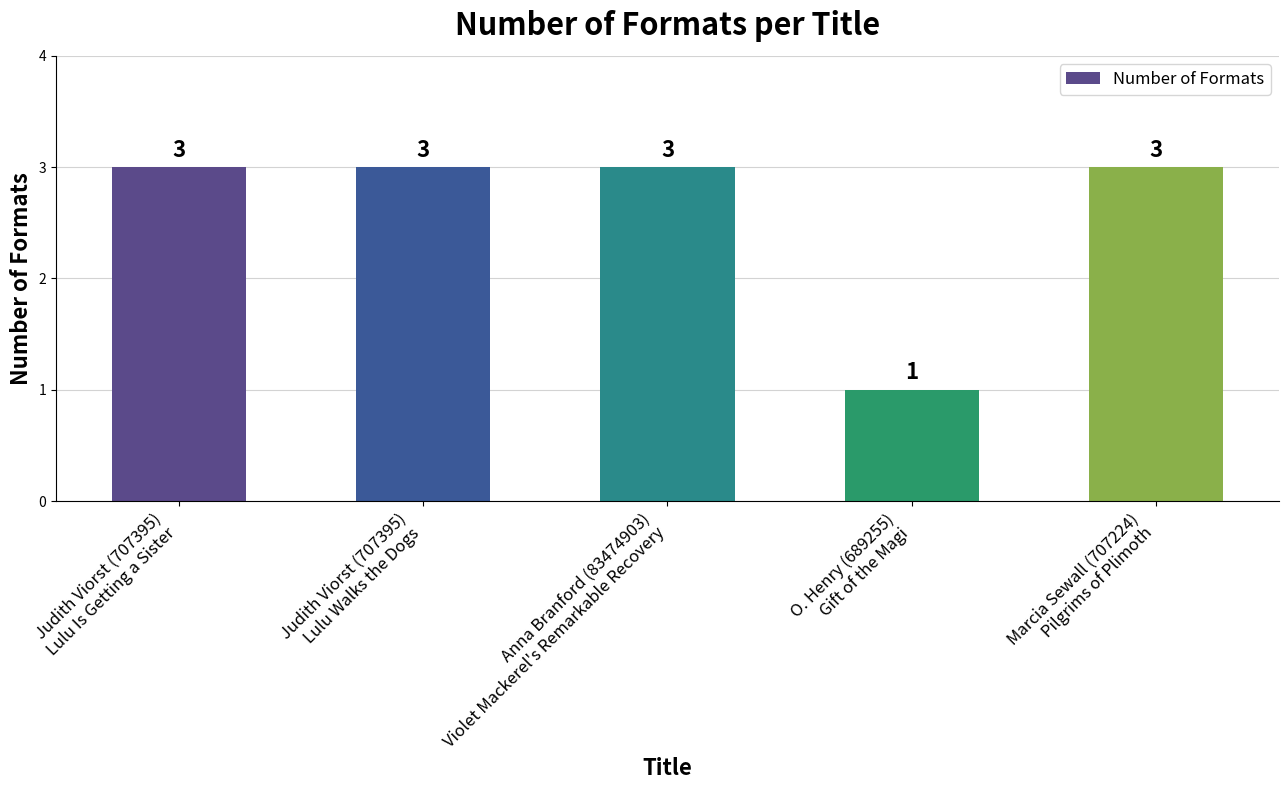

What is the average value?

3